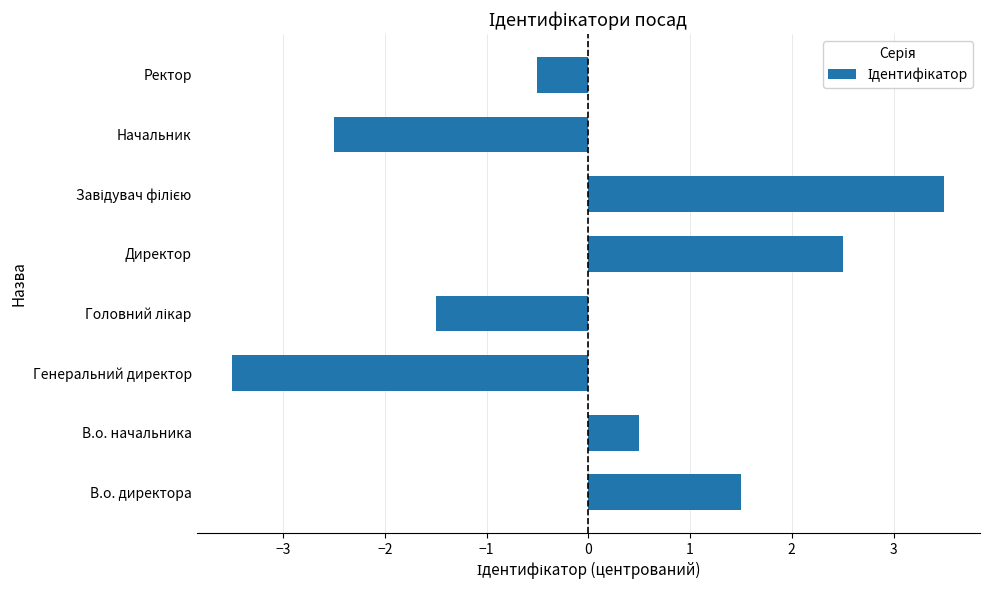

What is the sum of the values at В.о. начальника and Директор?

3.0